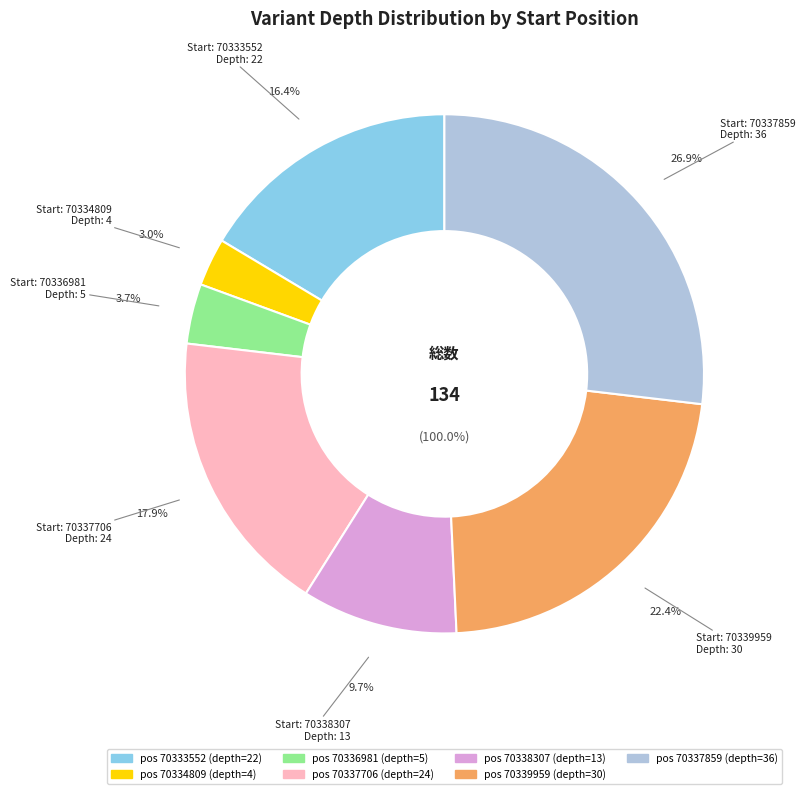

The 70333552 slice represents 25% of the pie. True or false?

False